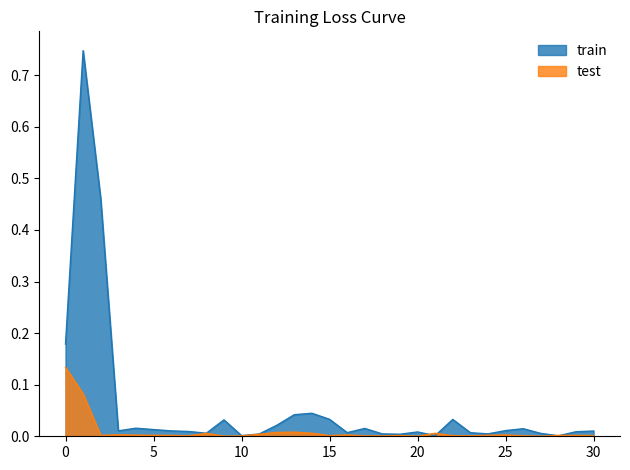

Rank the series by their average value, from highest to lowest.

train, test